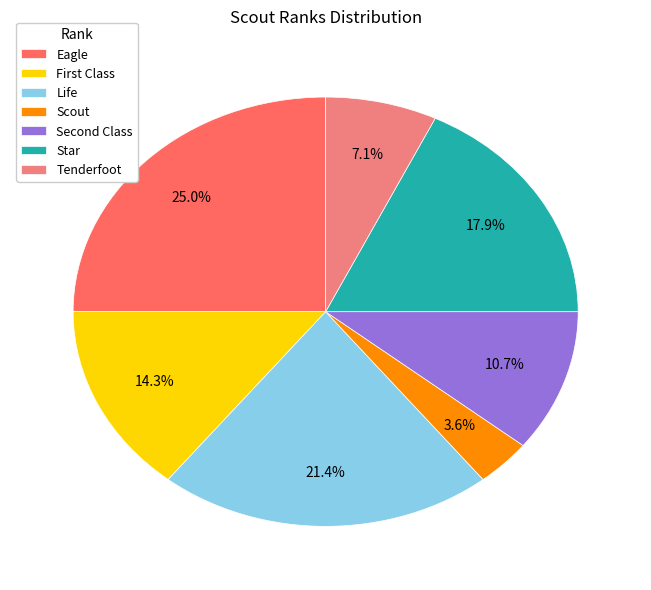

Do Star and Life together represent more than half of the pie?

No